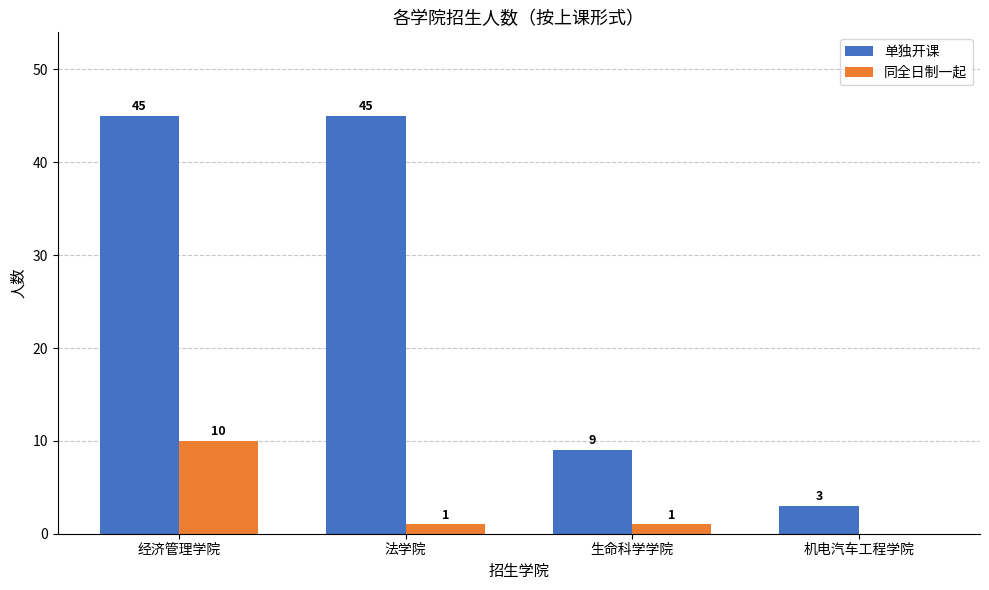

At which label does 同全日制一起 first exceed 1?

经济管理学院